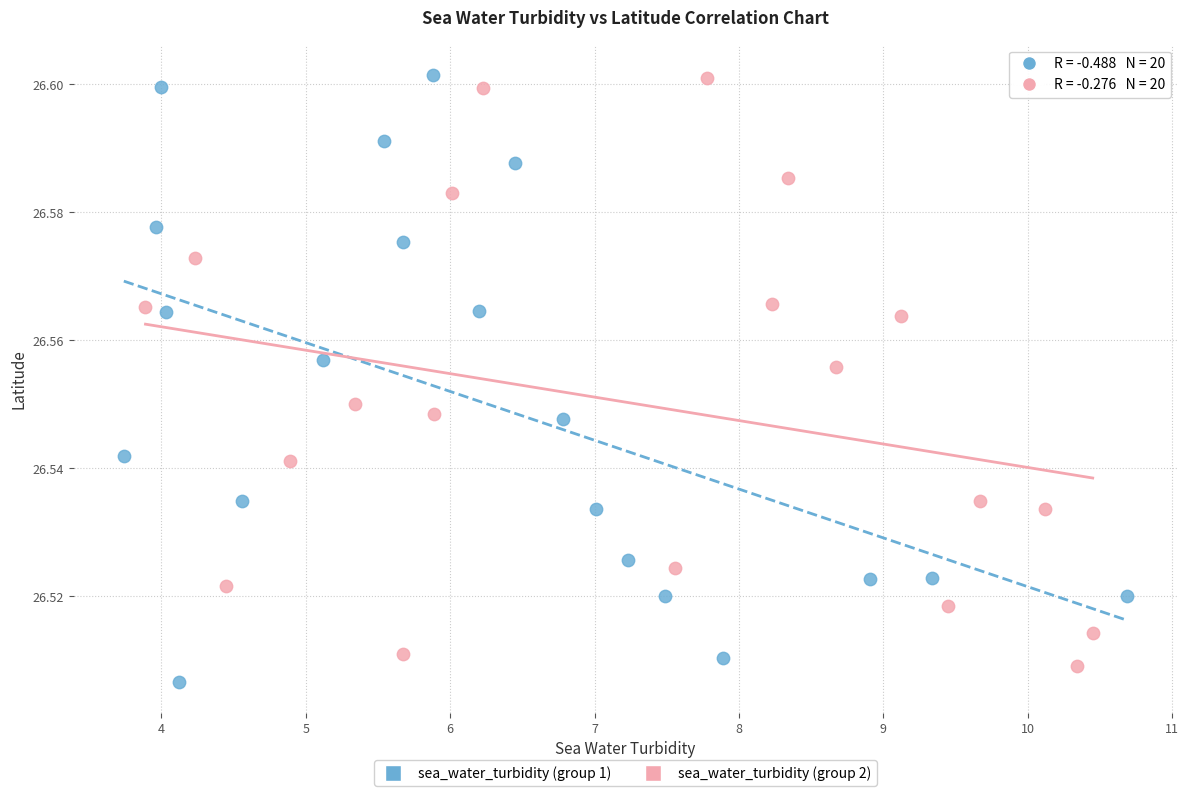

Which series contains the lowest Y value?

sea_water_turbidity (group 1)